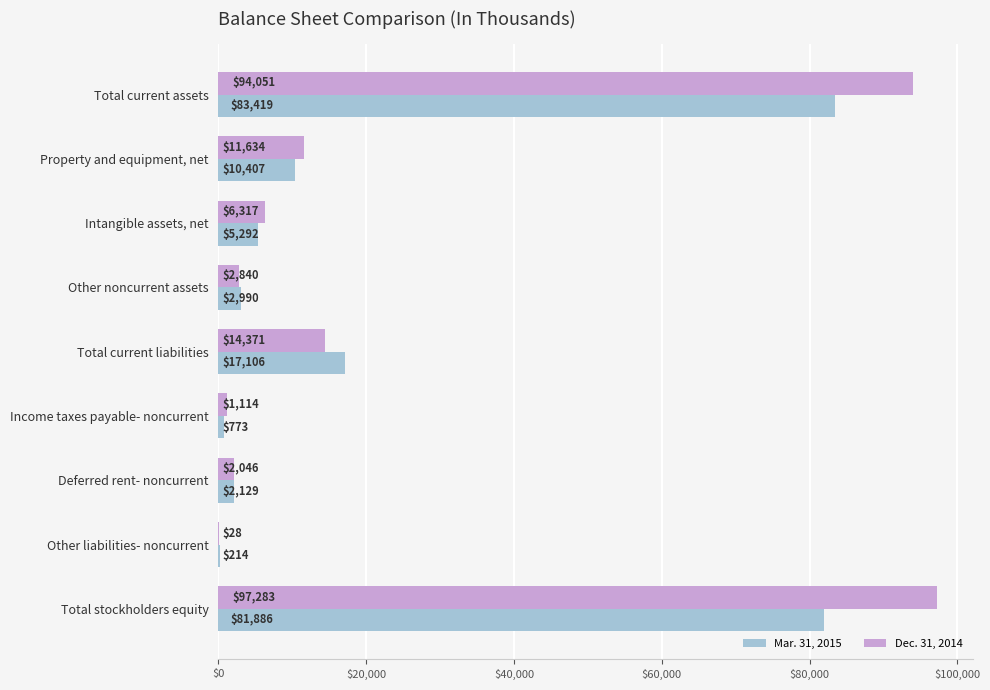

What is the maximum value shown in the chart?

97283